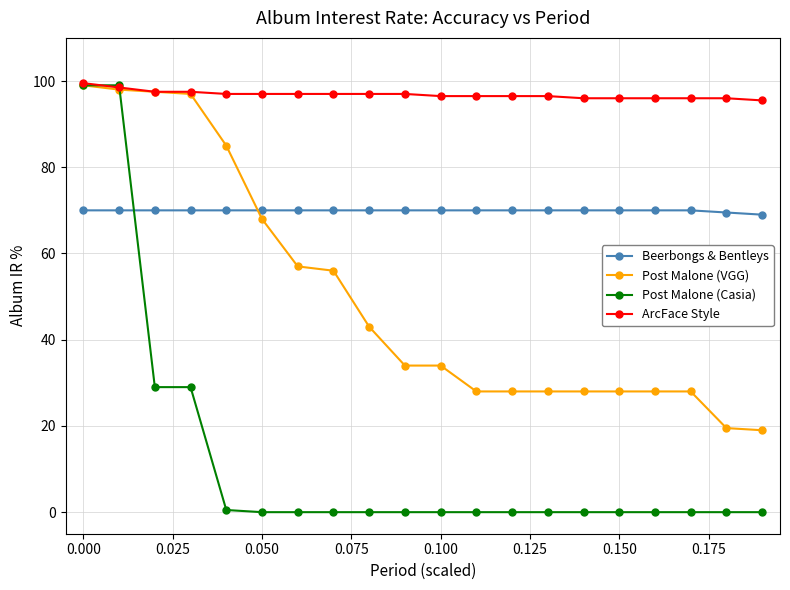

True or false: Beerbongs & Bentleys and ArcFace Style intersect in this chart.

False